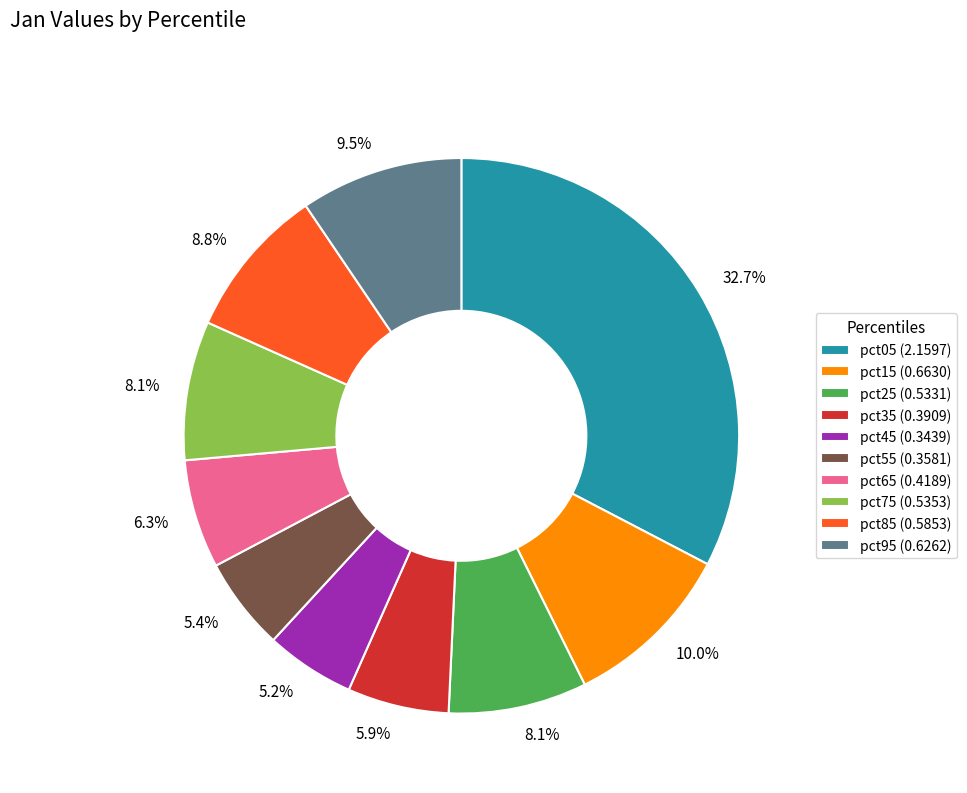

What portion of the pie excludes pct15?

90.0%